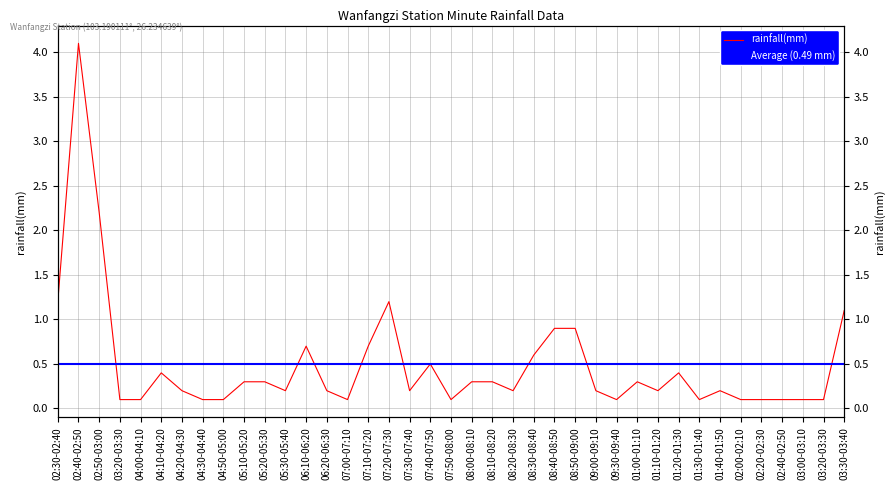

Reading right to left, extract all data points from this chart.

03:30-03:40=1.1	03:20-03:30=0.1	03:00-03:10=0.1	02:40-02:50=0.1	02:20-02:30=0.1	02:00-02:10=0.1	01:40-01:50=0.2	01:30-01:40=0.1	01:20-01:30=0.4	01:10-01:20=0.2	01:00-01:10=0.3	09:30-09:40=0.1	09:00-09:10=0.2	08:50-09:00=0.9	08:40-08:50=0.9	08:30-08:40=0.6	08:20-08:30=0.2	08:10-08:20=0.3	08:00-08:10=0.3	07:50-08:00=0.1	07:40-07:50=0.5	07:30-07:40=0.2	07:20-07:30=1.2	07:10-07:20=0.7	07:00-07:10=0.1	06:20-06:30=0.2	06:10-06:20=0.7	05:30-05:40=0.2	05:20-05:30=0.3	05:10-05:20=0.3	04:50-05:00=0.1	04:30-04:40=0.1	04:20-04:30=0.2	04:10-04:20=0.4	04:00-04:10=0.1	03:20-03:30=0.1	02:50-03:00=2.2	02:40-02:50=4.1	02:30-02:40=1.2